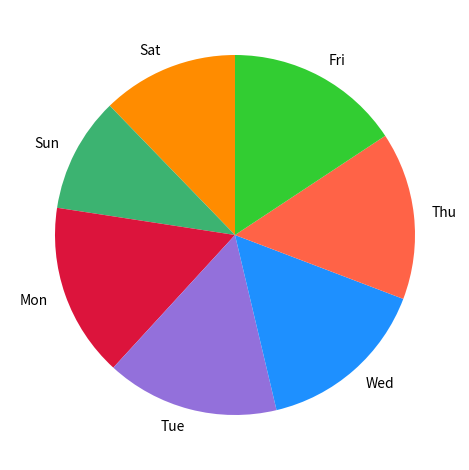

What is the smallest slice in the pie chart?

Sun